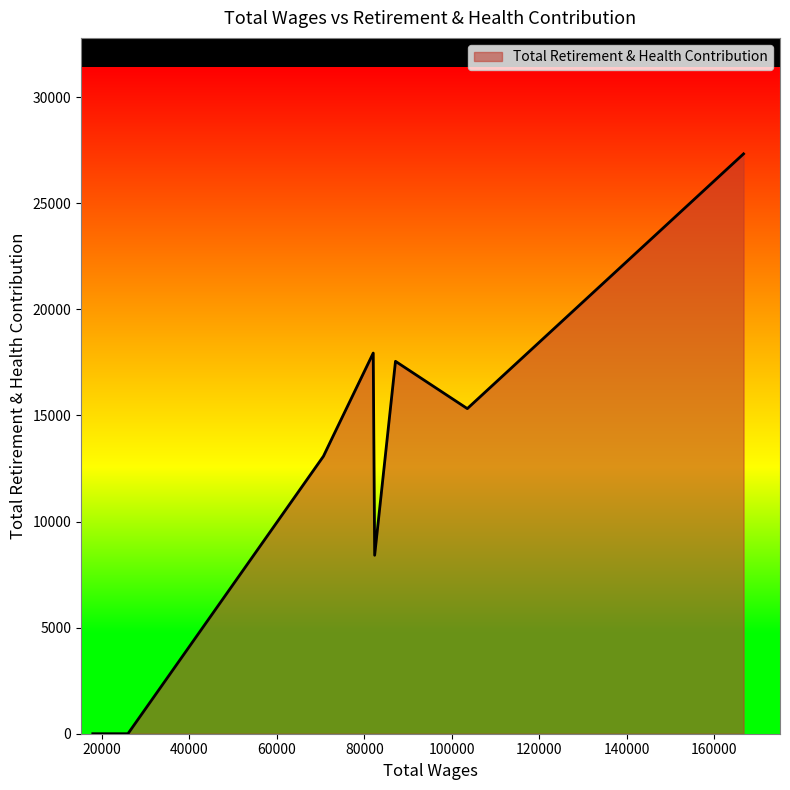

Does the chart display data point markers on the line(s)?

No